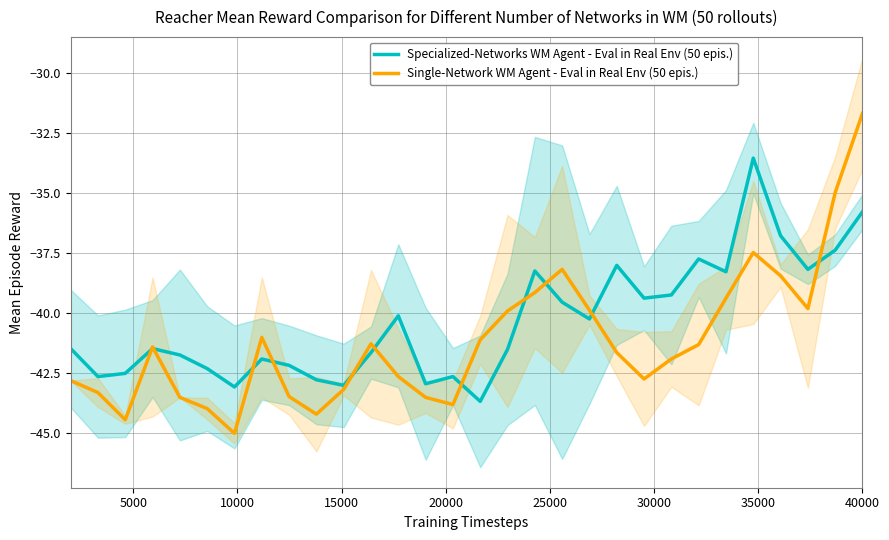

What is the maximum value for Single-Network WM Agent - Eval in Real Env (50 epis.)?

-31.7